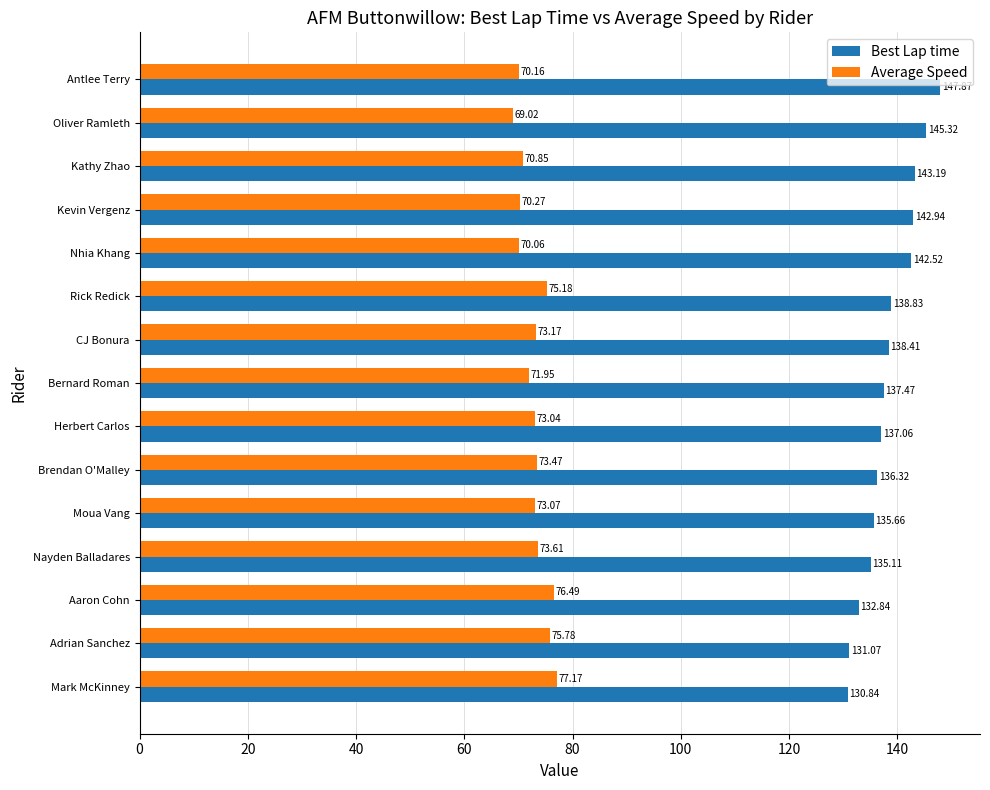

What is the minimum value for Best Lap time?

130.8